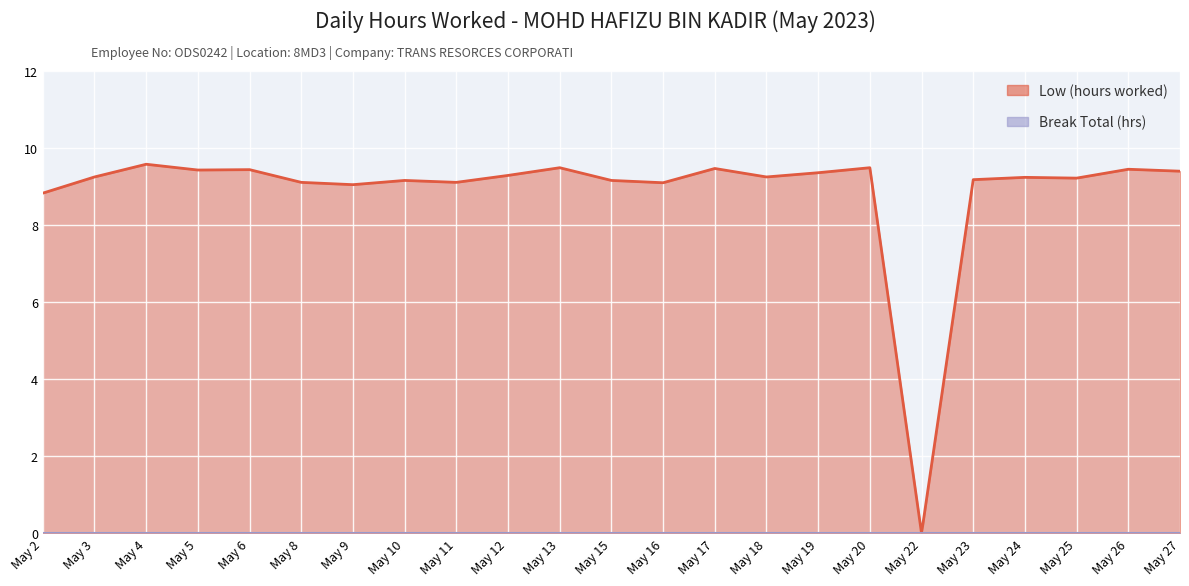

Rank the categories by value from highest to lowest.

May 4, May 13, May 20, May 17, May 26, May 6, May 5, May 27, May 19, May 12, May 3, May 18, May 24, May 25, May 23, May 10, May 15, May 8, May 11, May 16, May 9, May 2, May 22